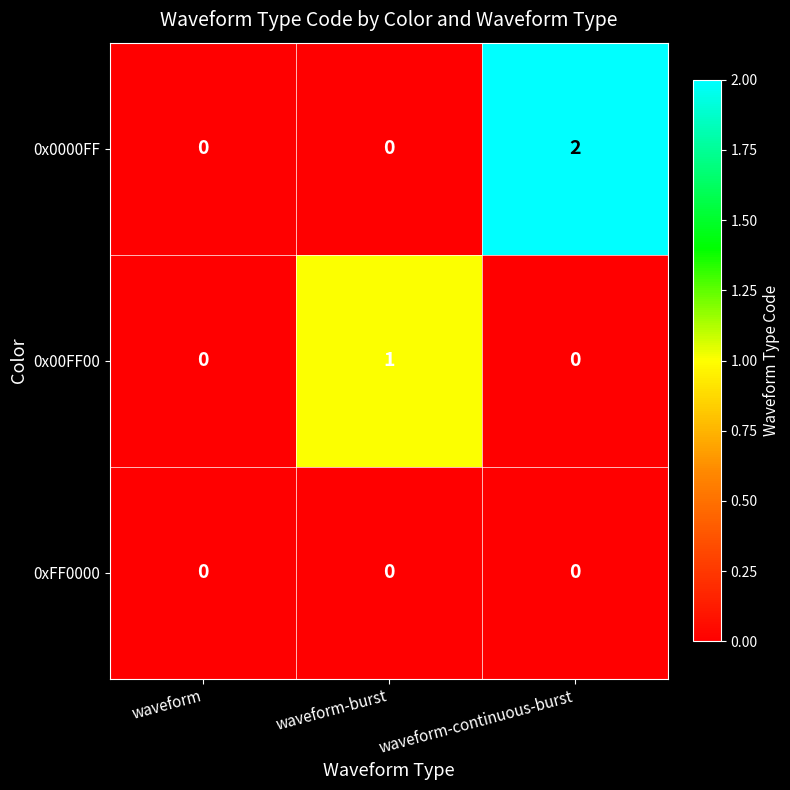

Rank the series by their average value, from lowest to highest.

0xFF0000, 0x00FF00, 0x0000FF